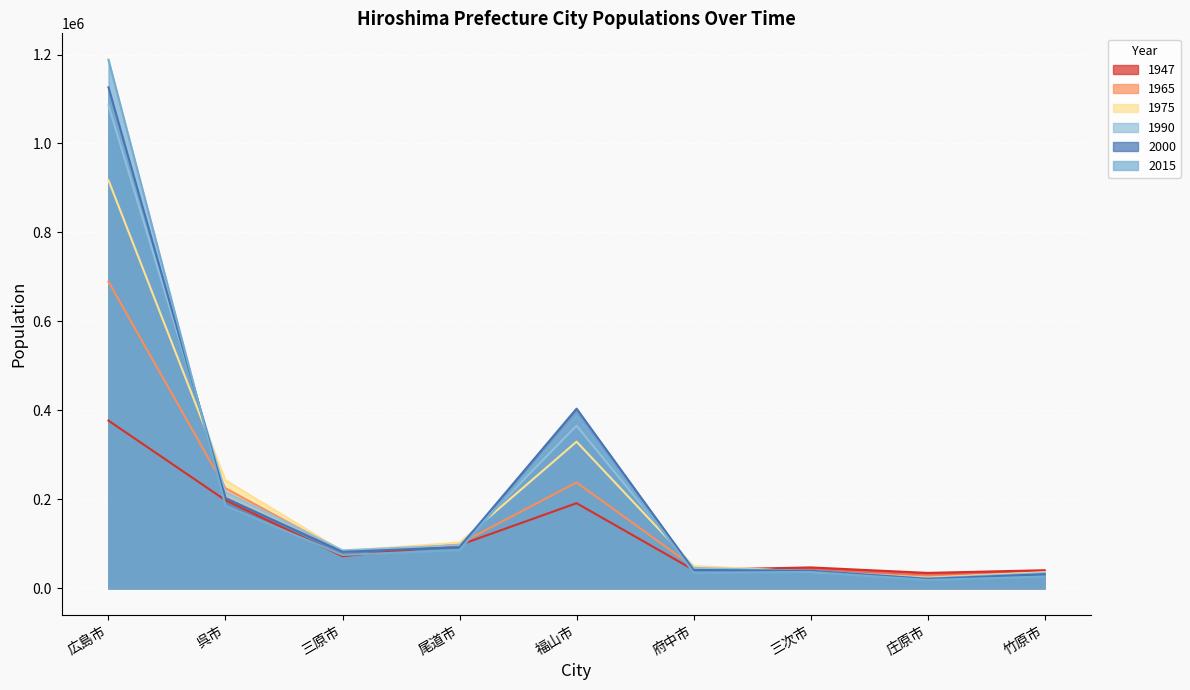

How many values in the 2000 series are below 82081?

4